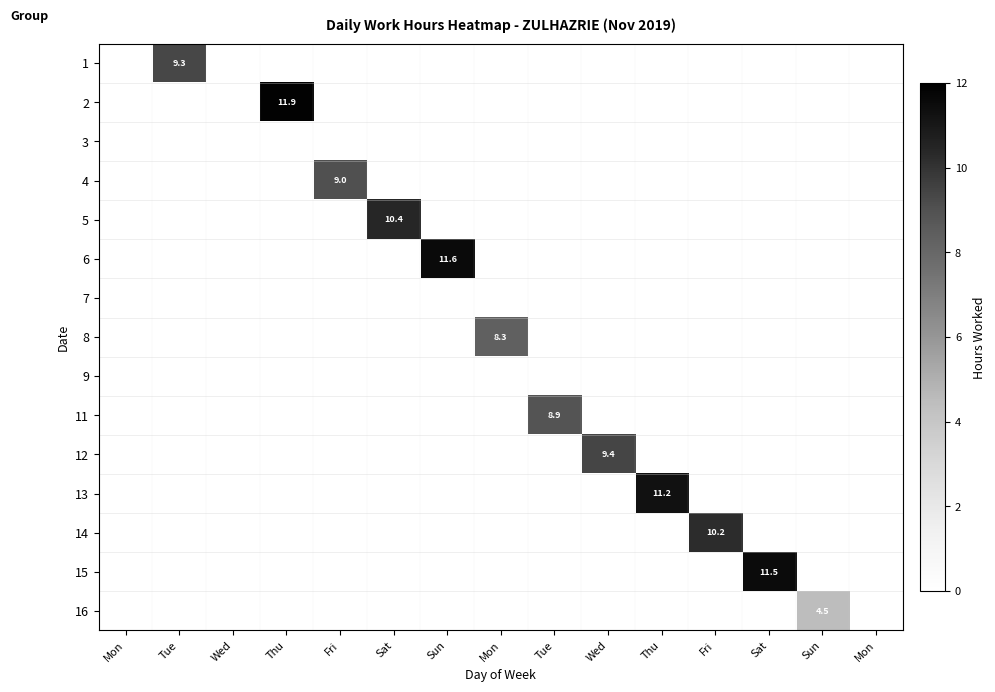

True or false: 7 has a value of 0.0 at Wed.

True